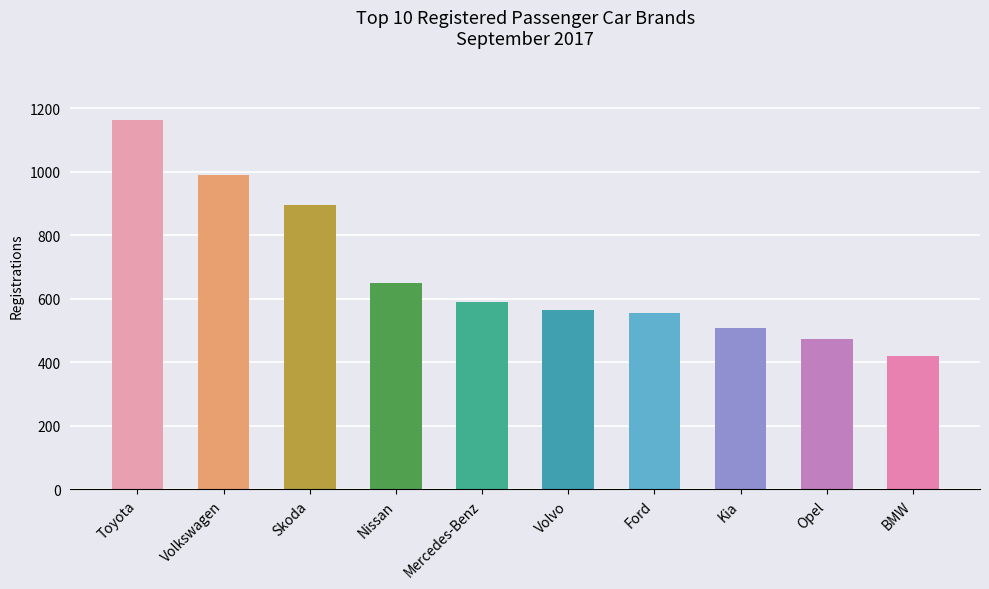

What is the difference between the second highest and minimum values?

568